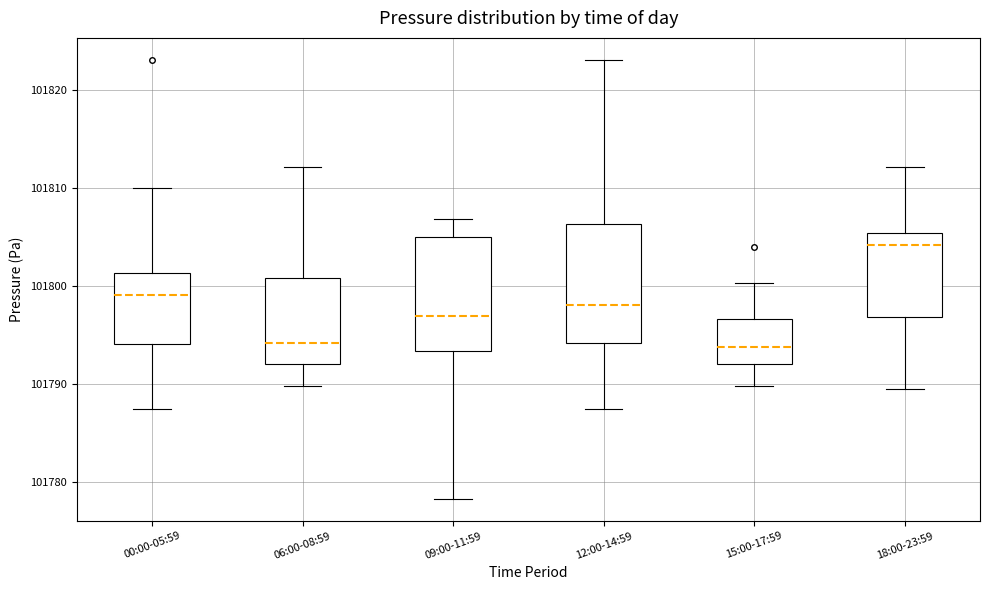

Where is the upper edge of the box for 18:00-23:59 on the y-axis? The values are not printed on the chart, so give them approximately, as read against the axis.

101805